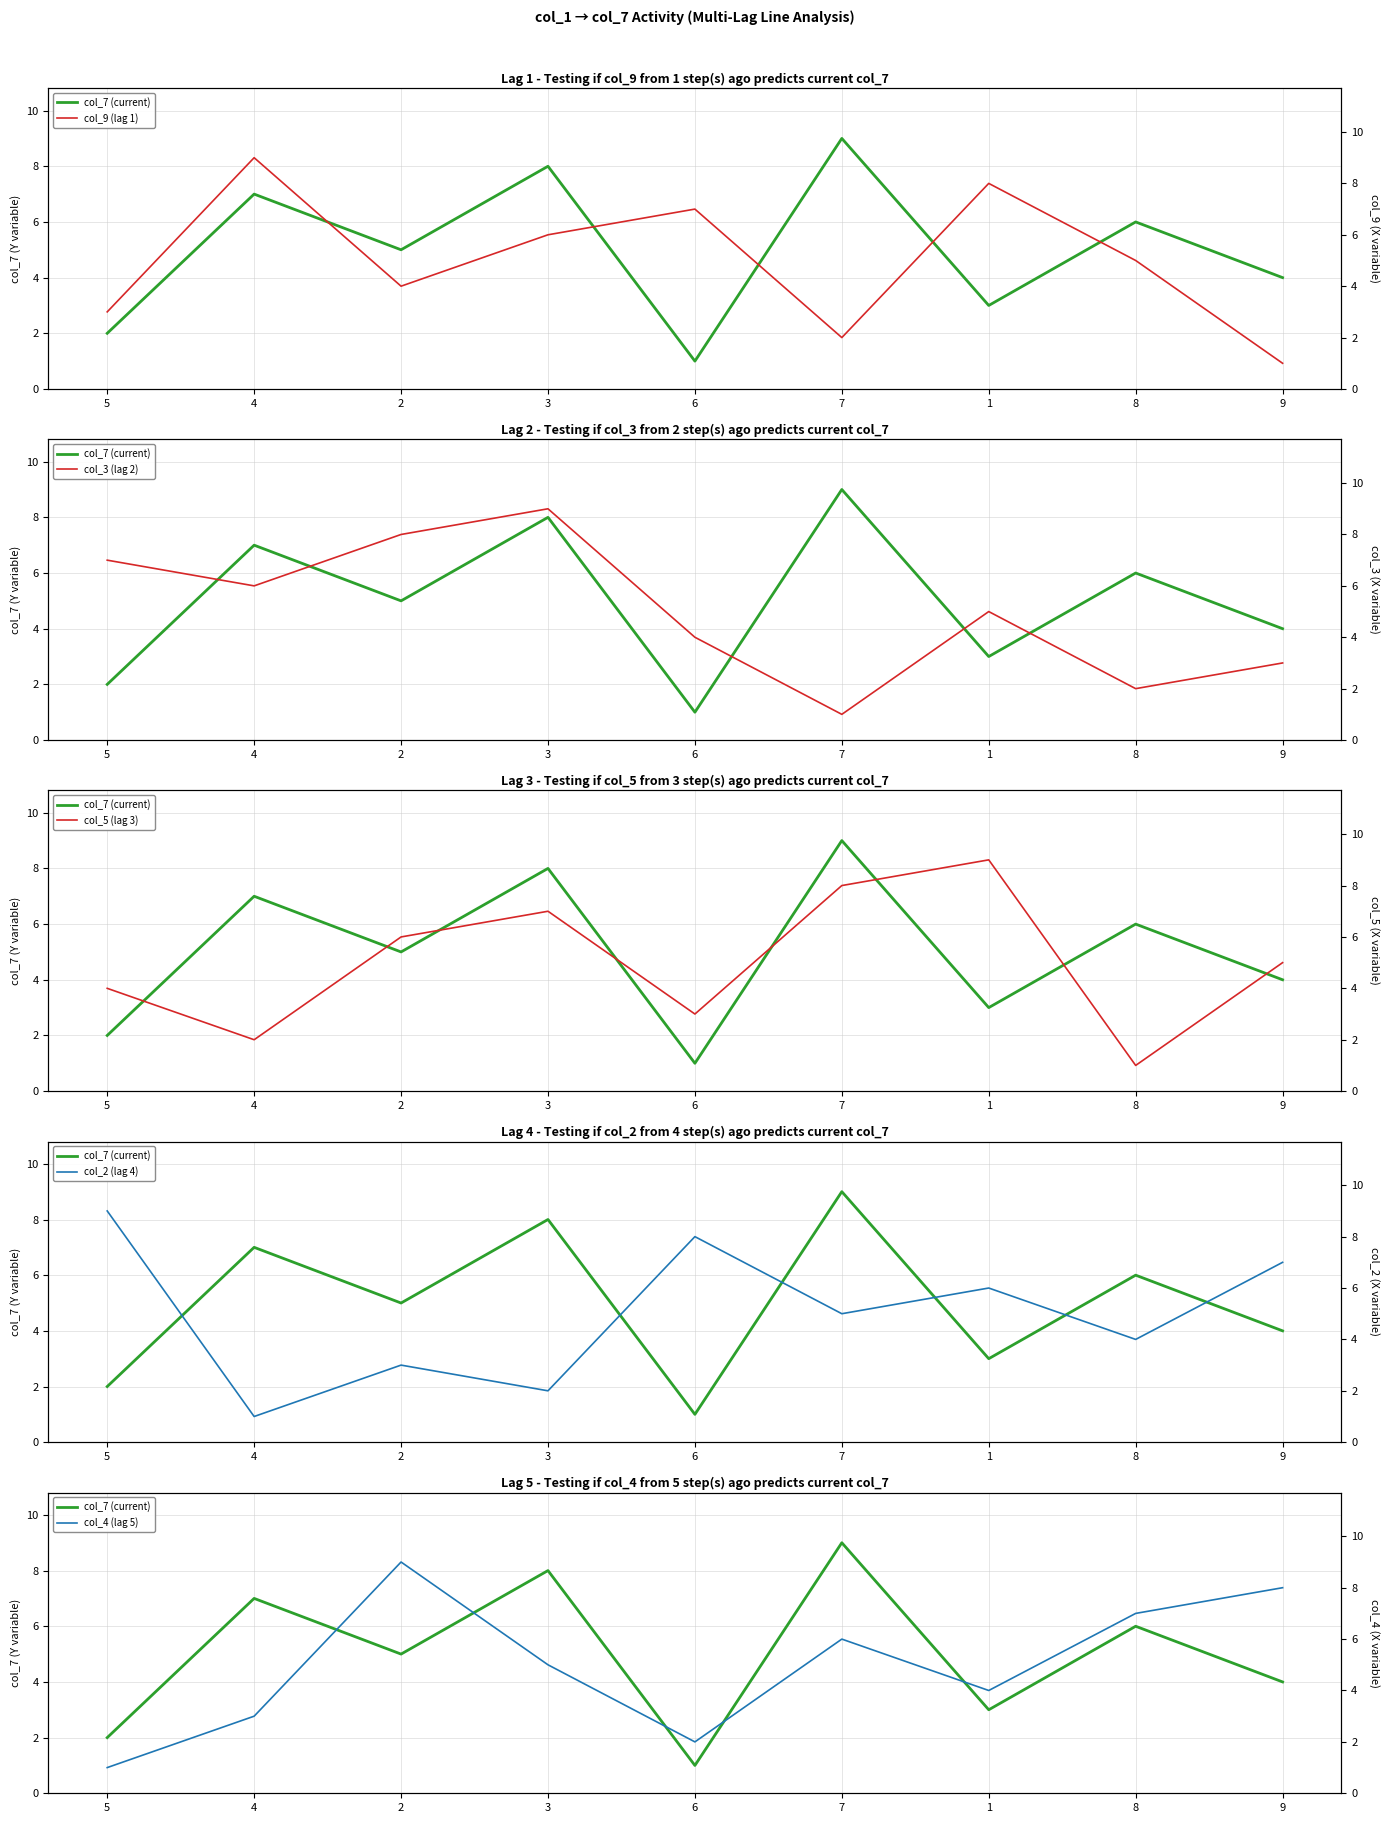

What is the label of the 7th point from the right?

2